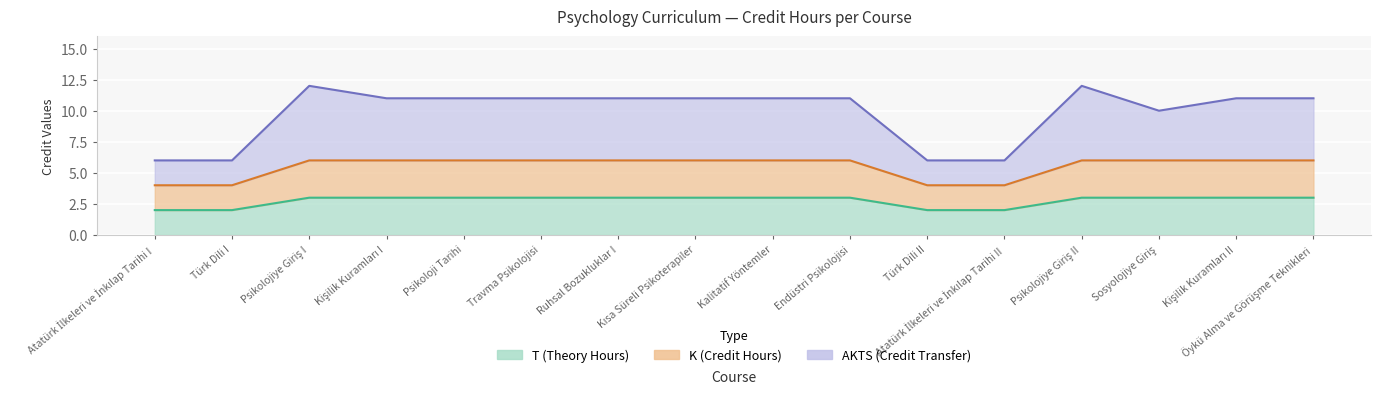

Is it true that K equals 3 at Endüstri Psikolojisi?

True